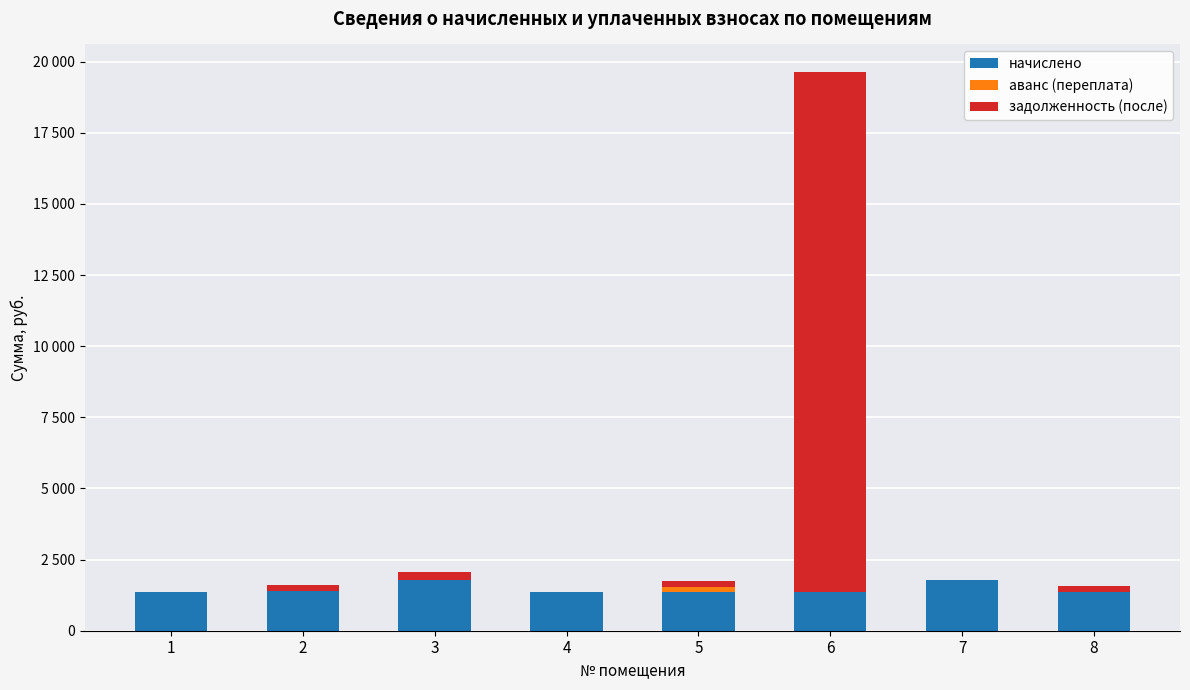

Does the chart contain stacked bars?

Yes